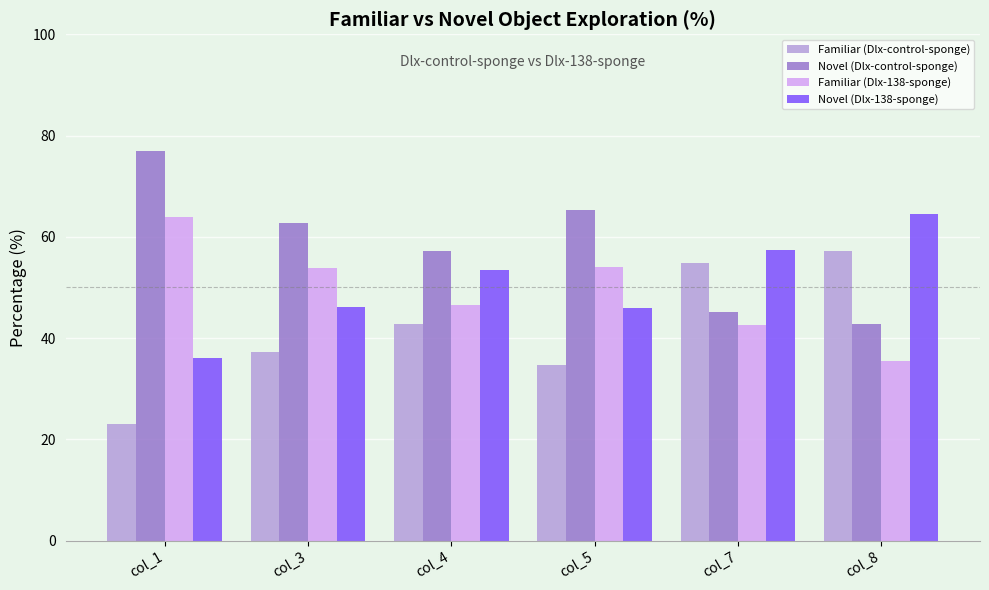

What is the difference between the highest and lowest values at col_8?

28.9